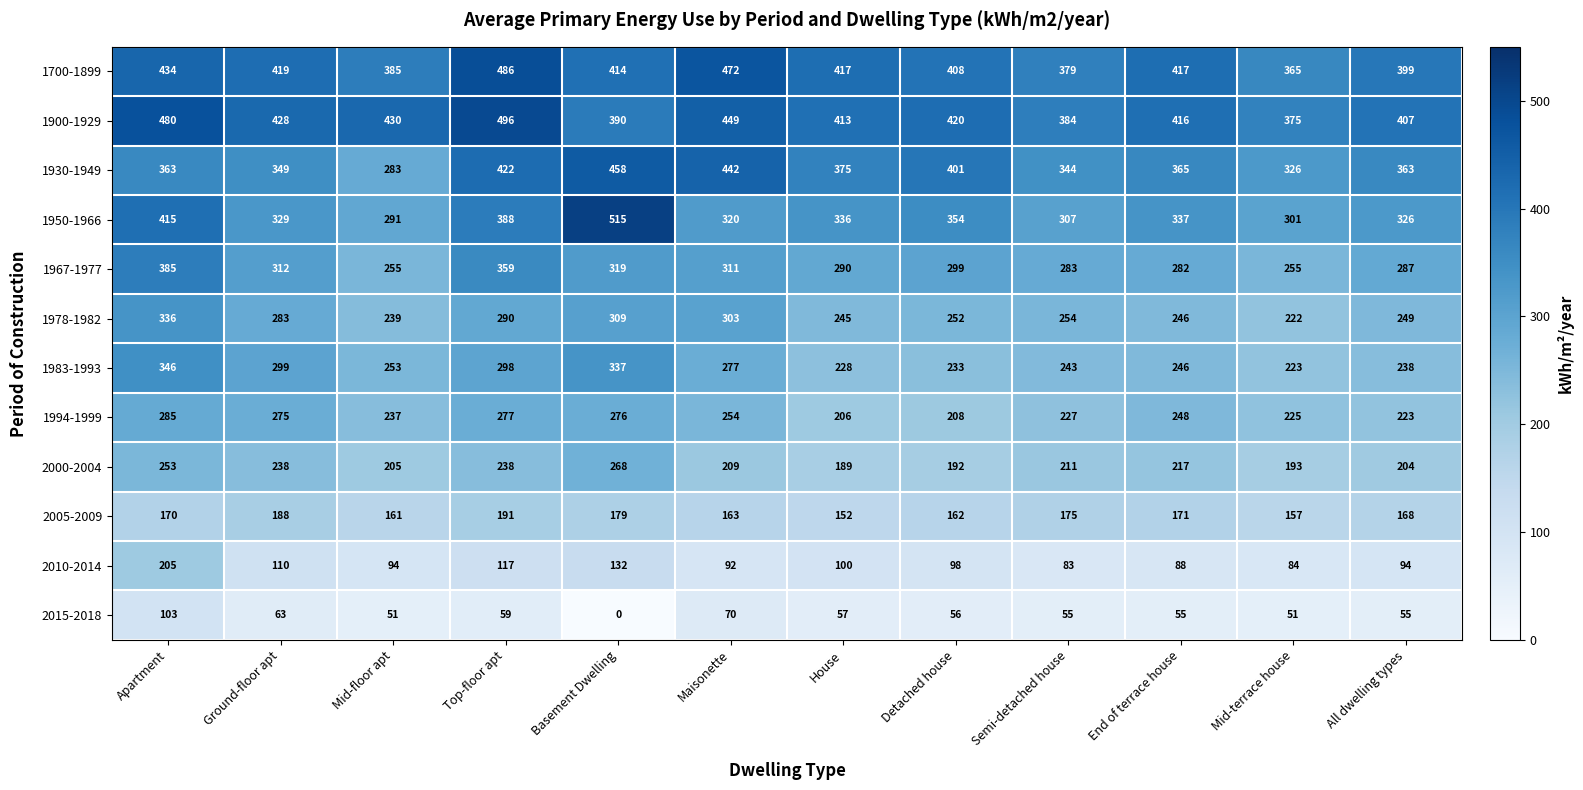

Which series has the largest total across all categories?

1900-1929